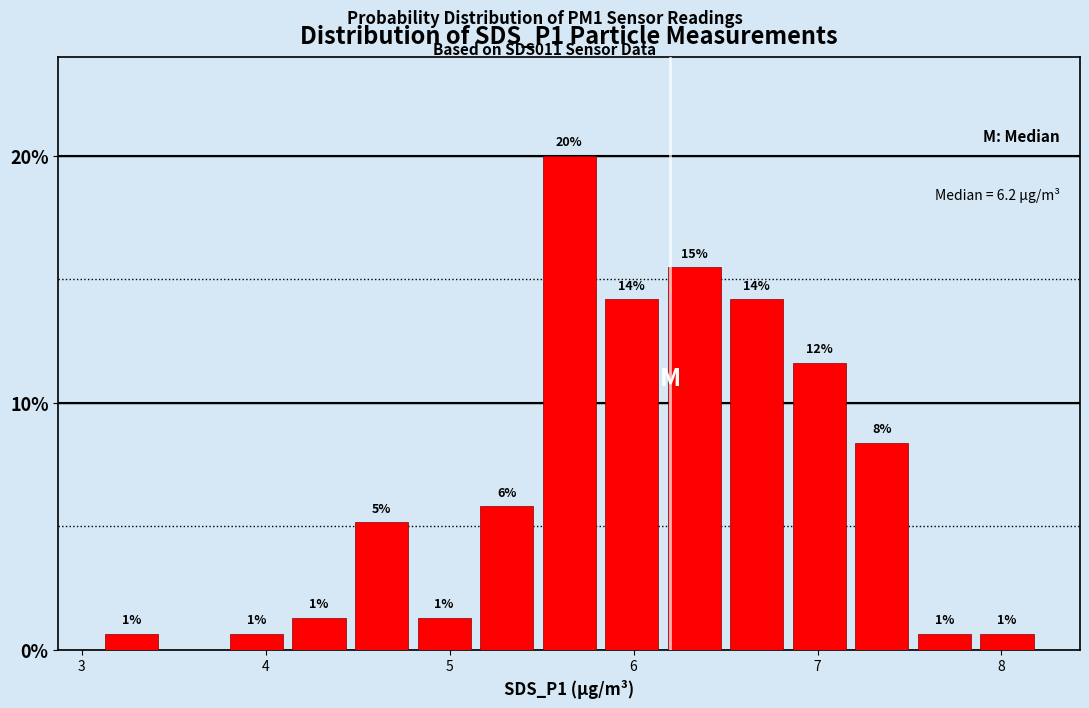

Around what value on the x-axis is the tallest bar? Give the approximate position of its centre, as read against the axis.

5.7